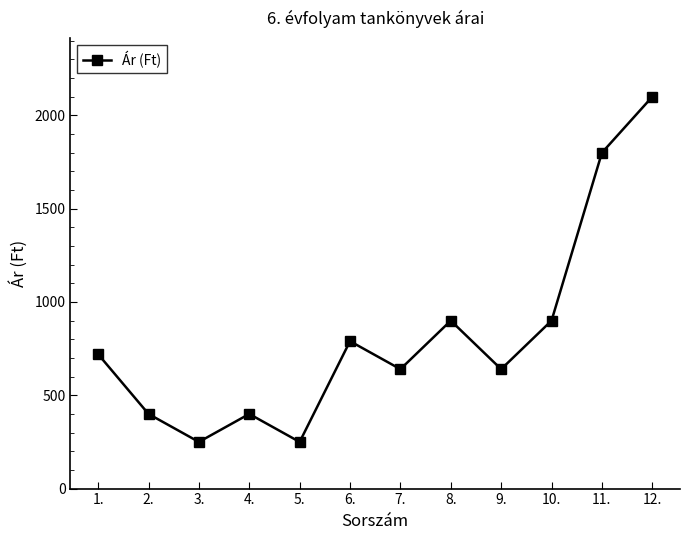

Approximately how many times larger is the value at 8. compared to 9.?

1.4